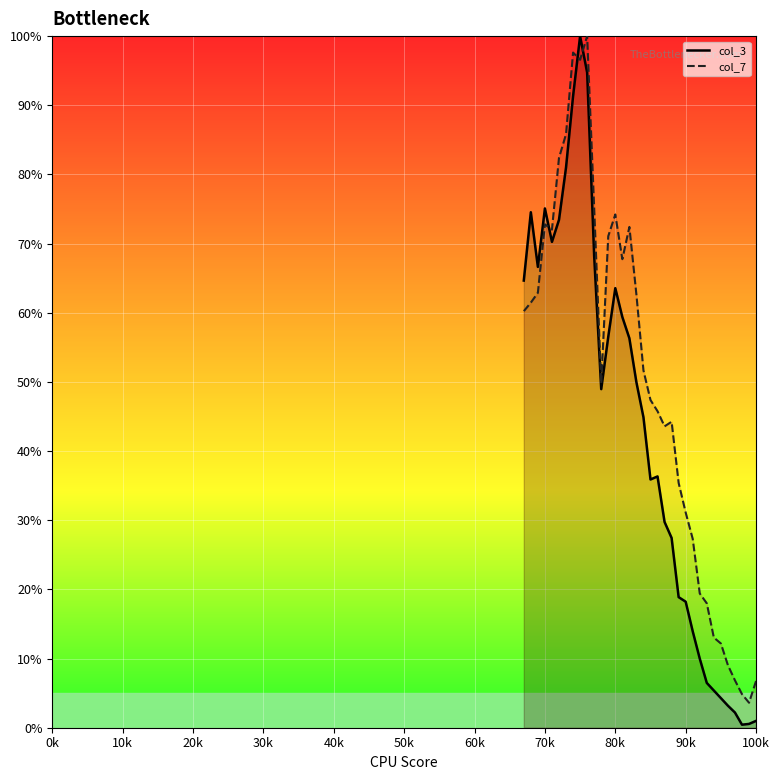

List the series in order of their overall mean, highest first.

col_7_line, col_3_line